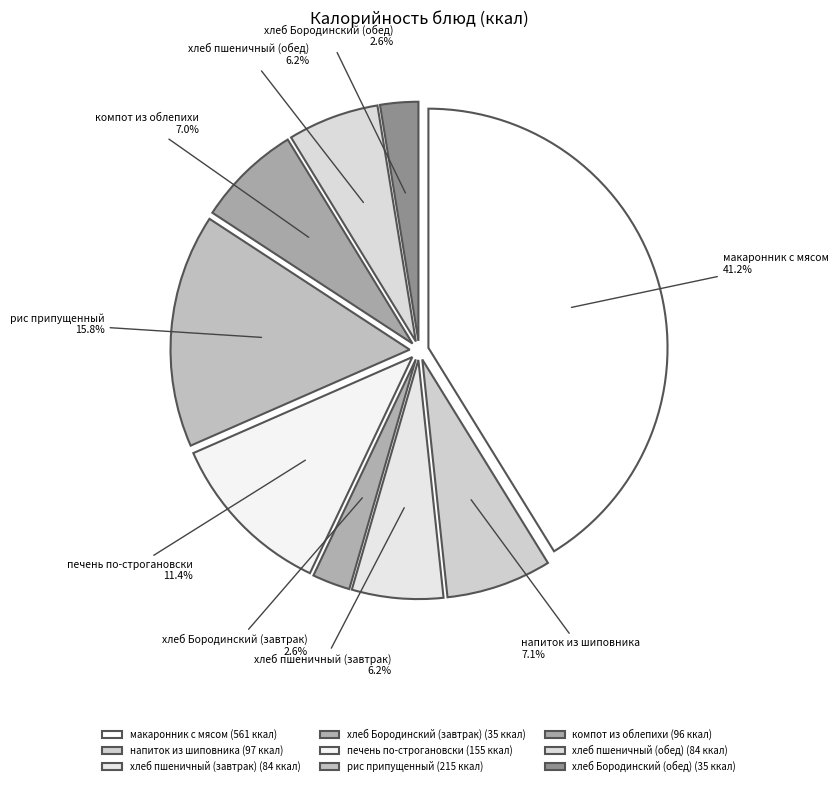

What percentage is the напиток из шиповника slice, to the nearest percent?

7%